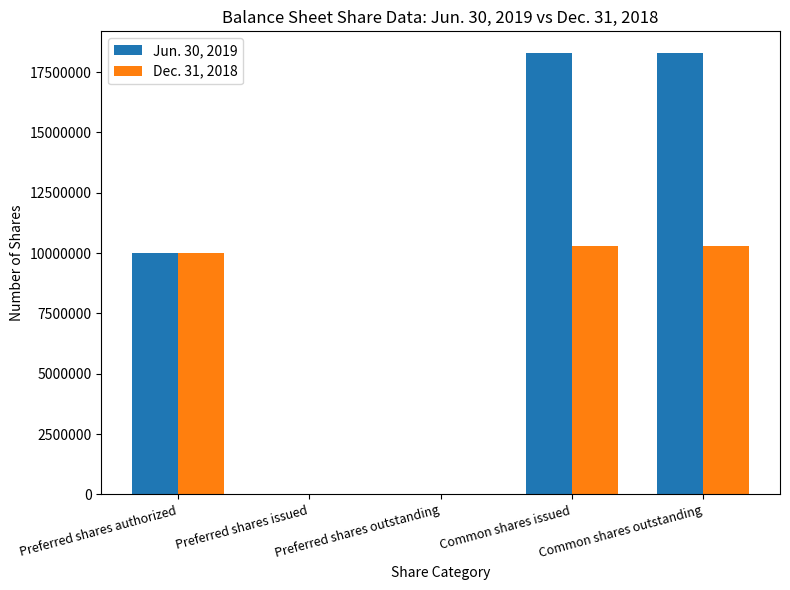

Which series has the largest total across all categories?

Jun. 30, 2019